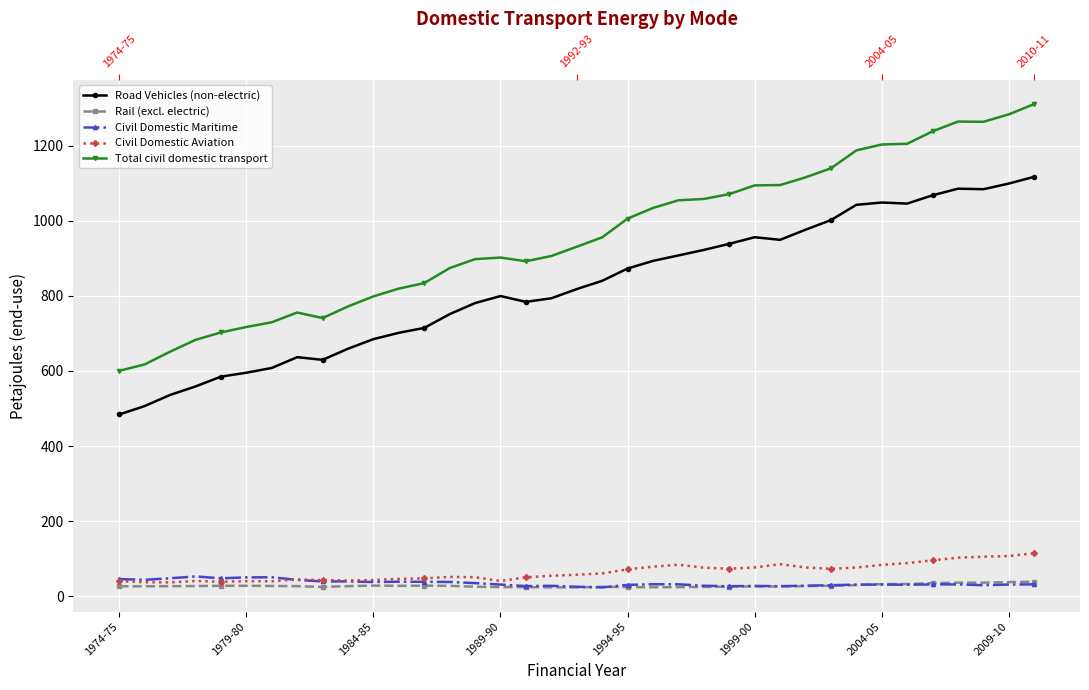

Between 11 and 1999-00, which is larger?

11